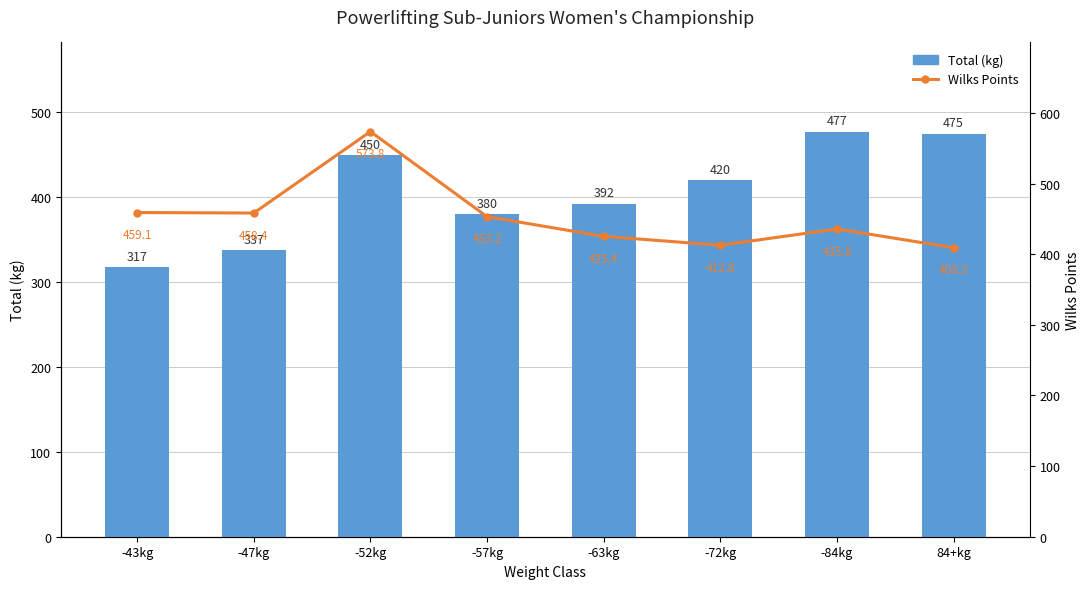

Between -63kg and -84kg, which is larger?

-84kg